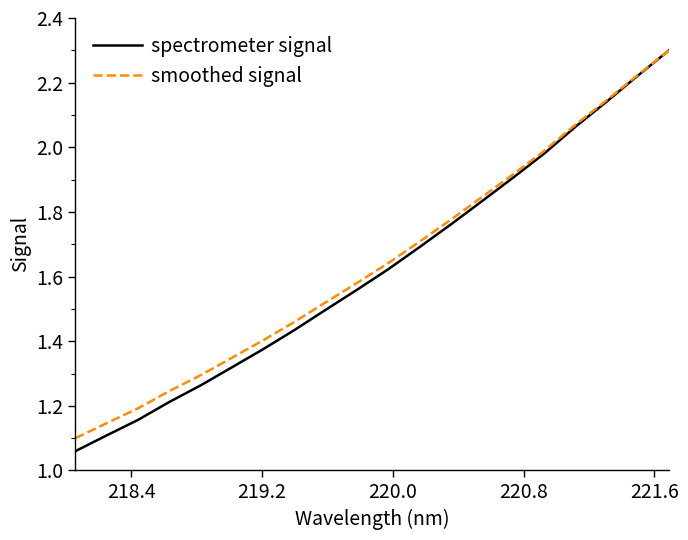

Which series has the widest spread of values?

spectrometer signal